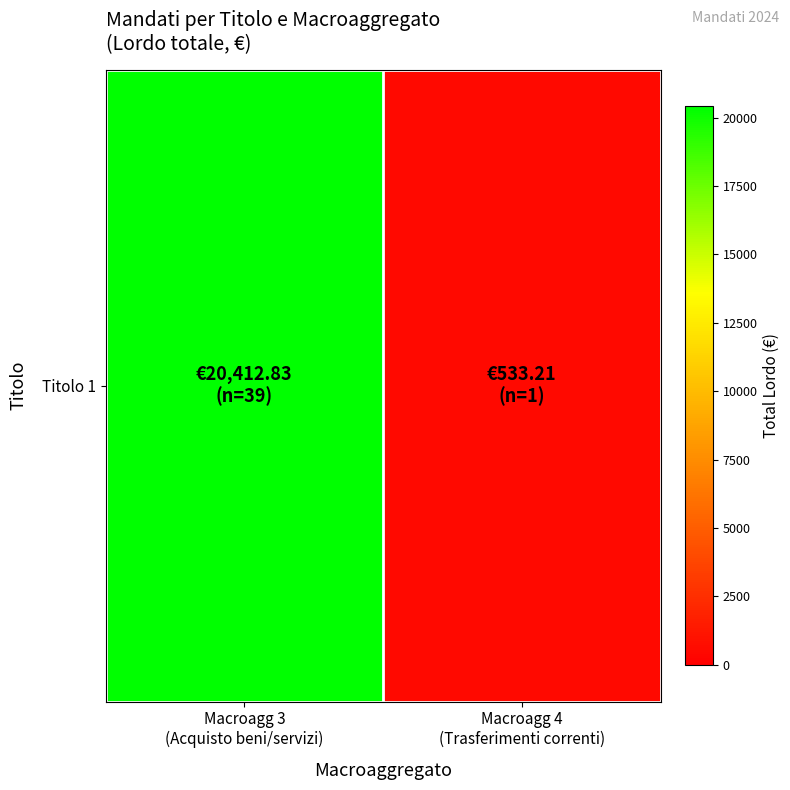

True or false: the data shows 533.2 at Macroagg 4
(Trasferimenti correnti).

True